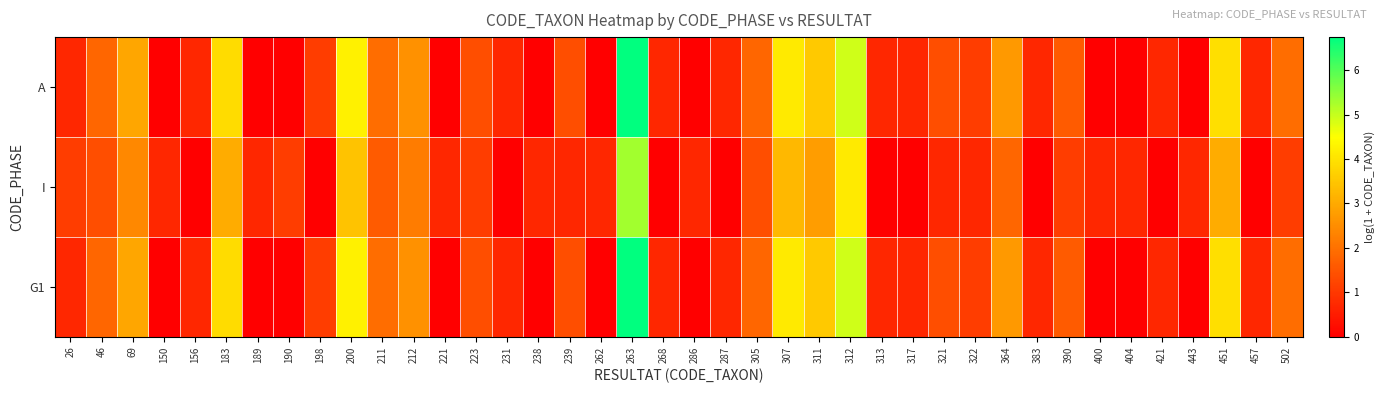

What is the maximum value shown in the chart?

6.7